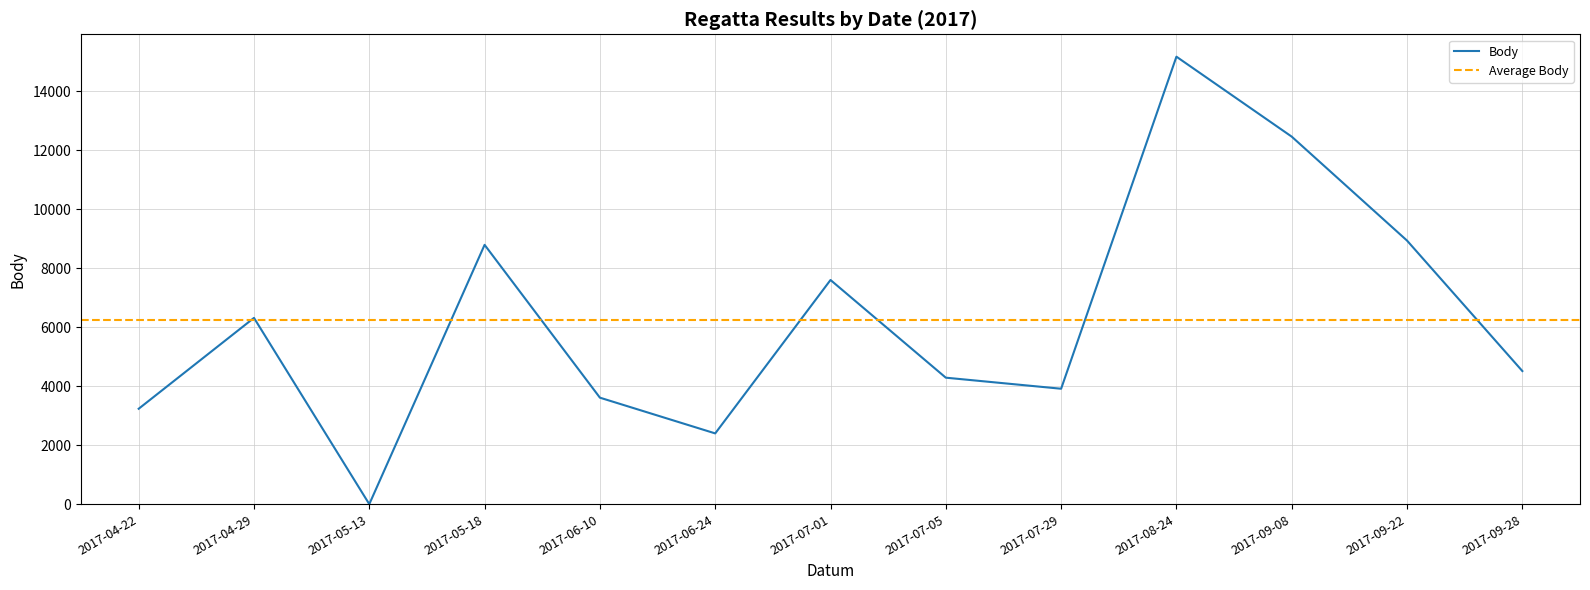

The value at 2017-08-24 is 24366. True or false?

False